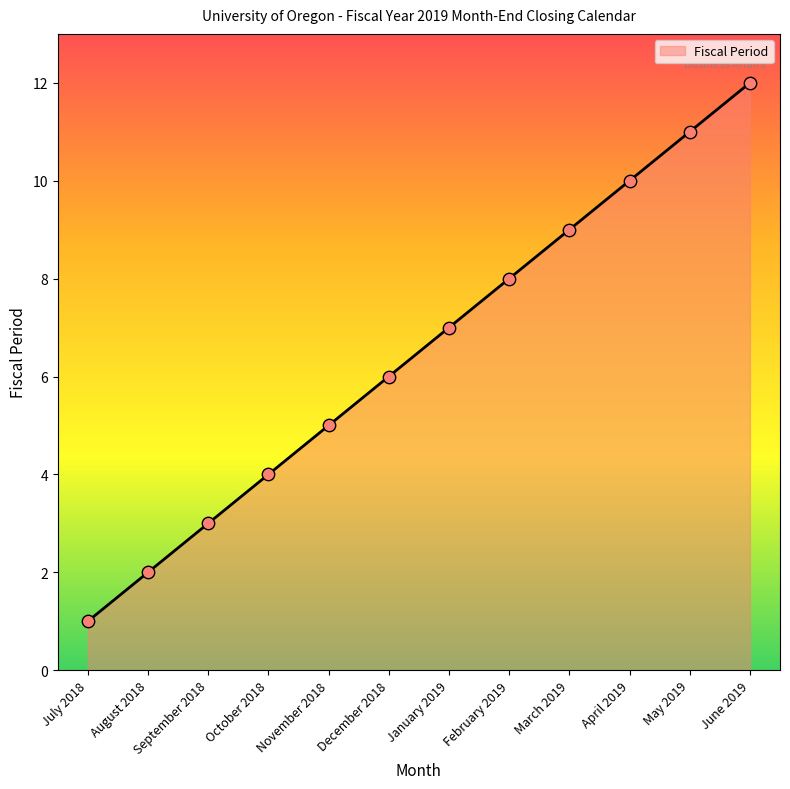

What is the change in value from July 2018 to January 2019?

+6